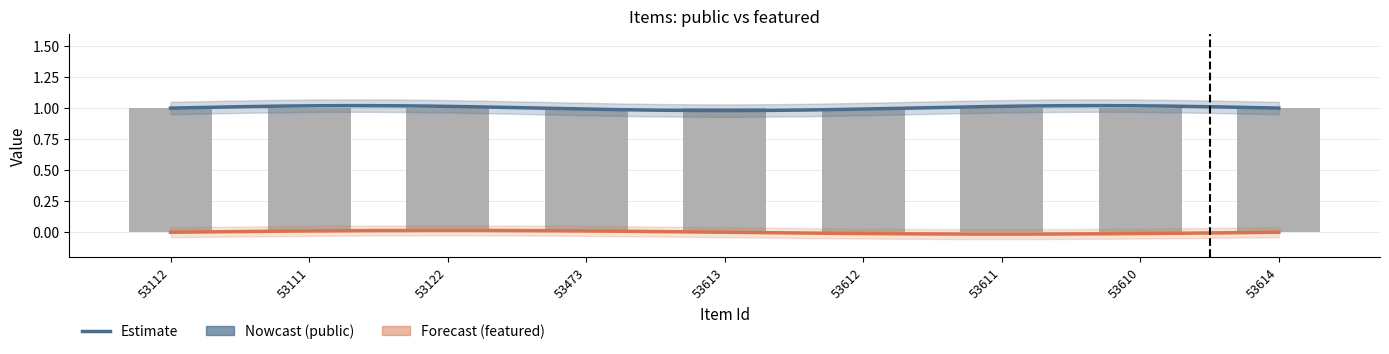

What is the label of the 3rd bar from the right?

53611